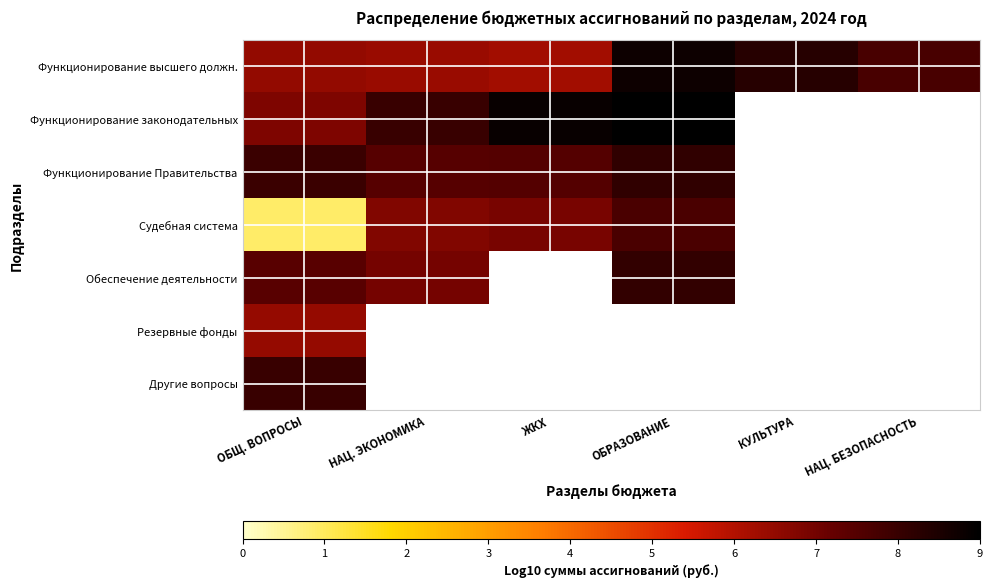

Is it true that Функционирование высшего должн. equals 8.8 at ОБРАЗОВАНИЕ?

True